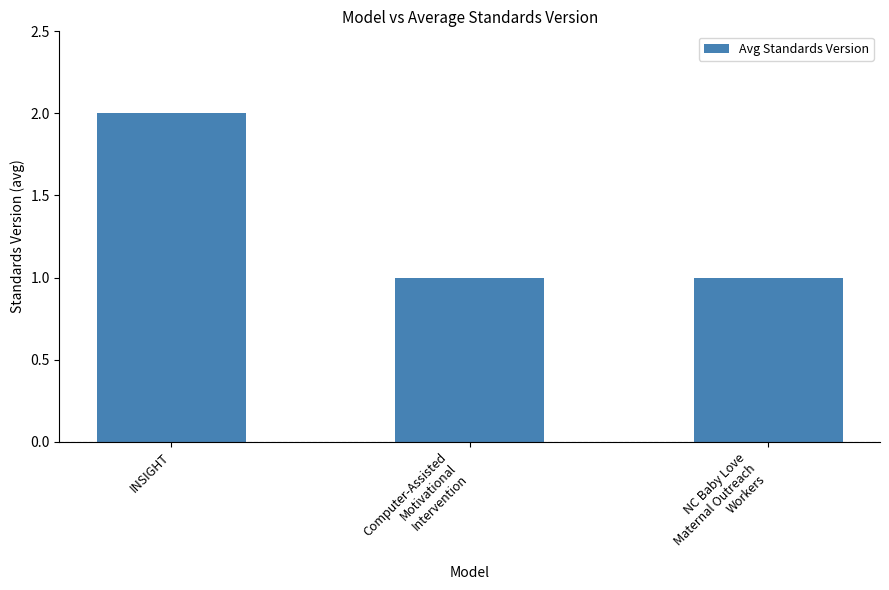

Does the chart contain any negative values?

No